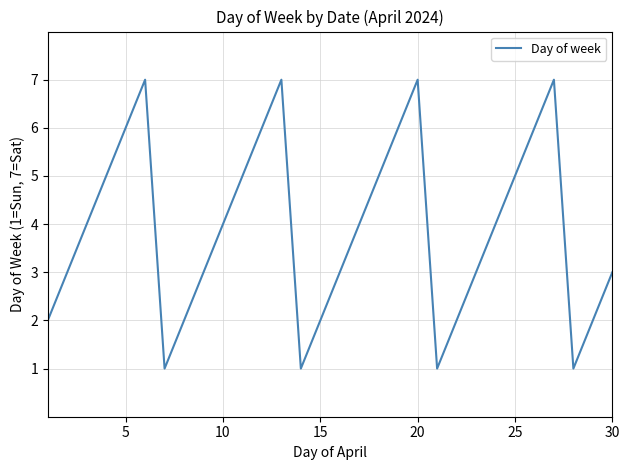

What is the average value?

4